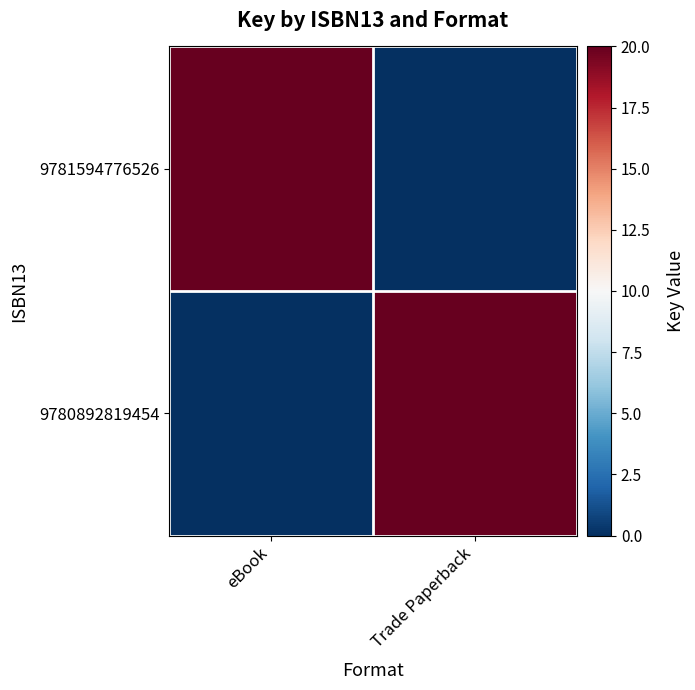

What is the total value across all series at eBook?

20